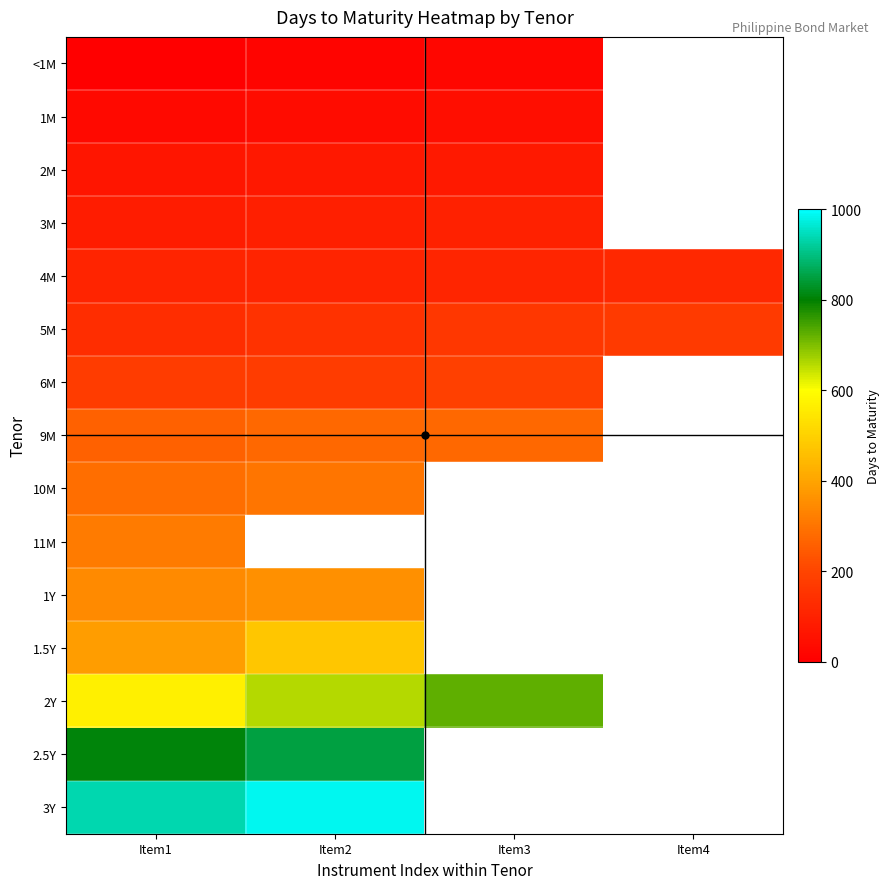

How many values in 2Y are above zero?

3